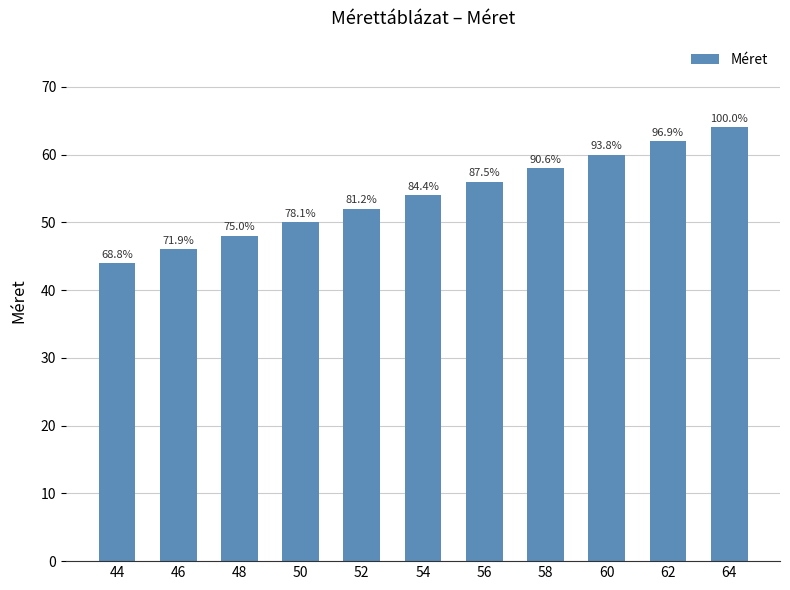

The chart shows a value of 13 at 52. True or false?

False